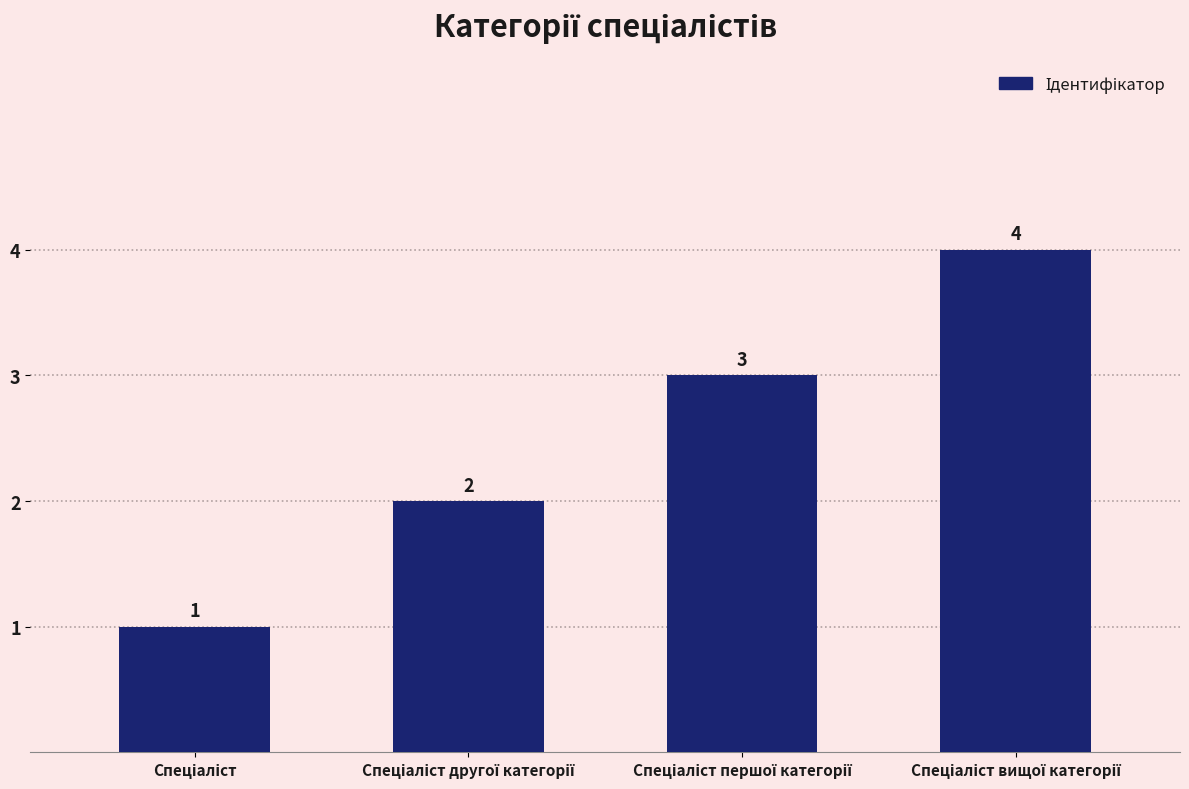

What is the difference between the maximum and minimum values?

3